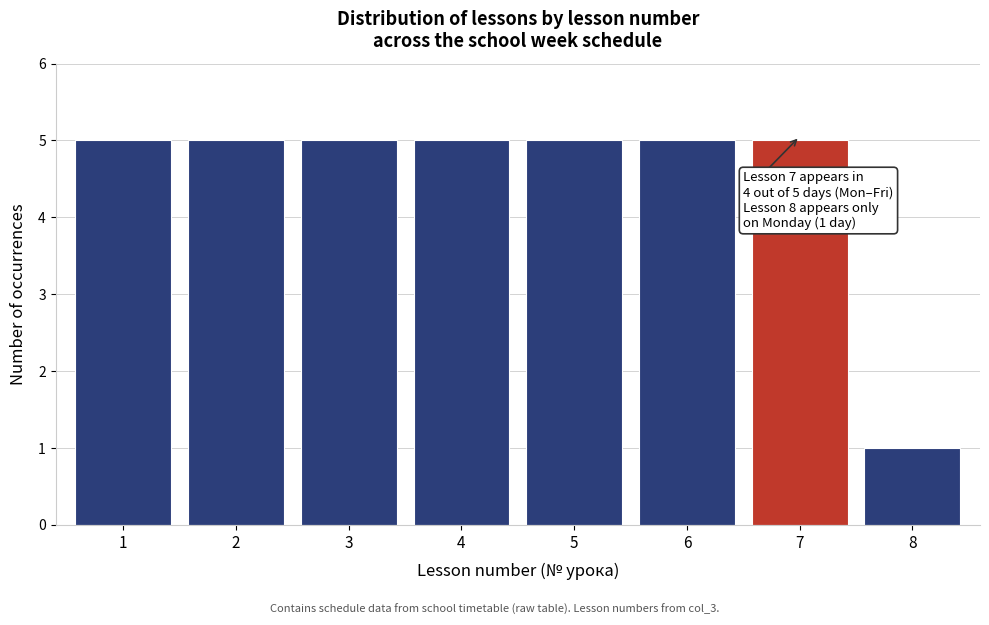

Reading left to right, transcribe all the data shown in this chart.

1=5	2=5	3=5	4=5	5=5	6=5	7=5	8=1